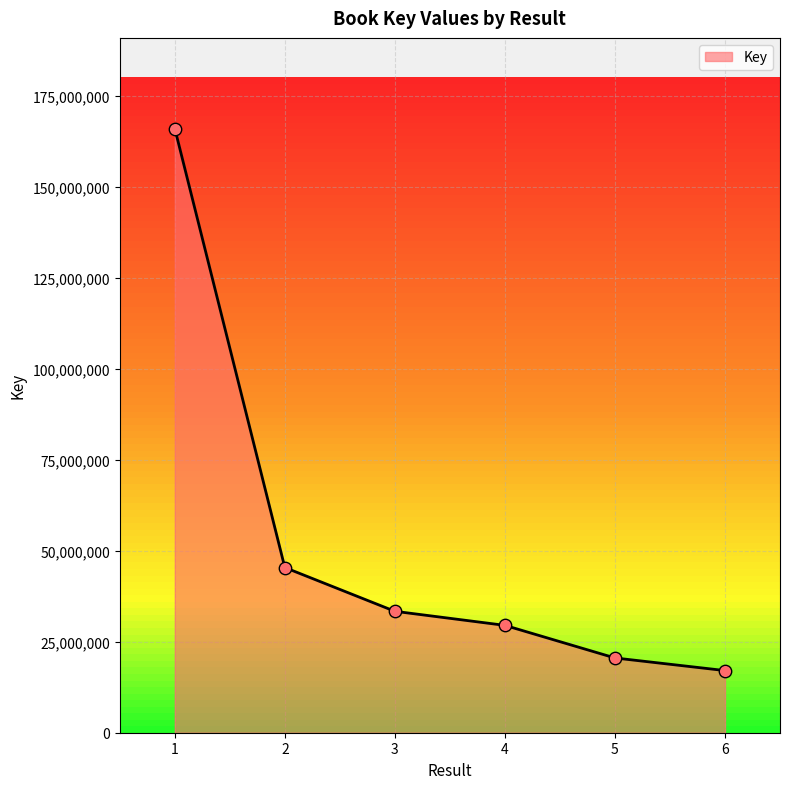

What is the change in value from 2 to 5?

-24841155